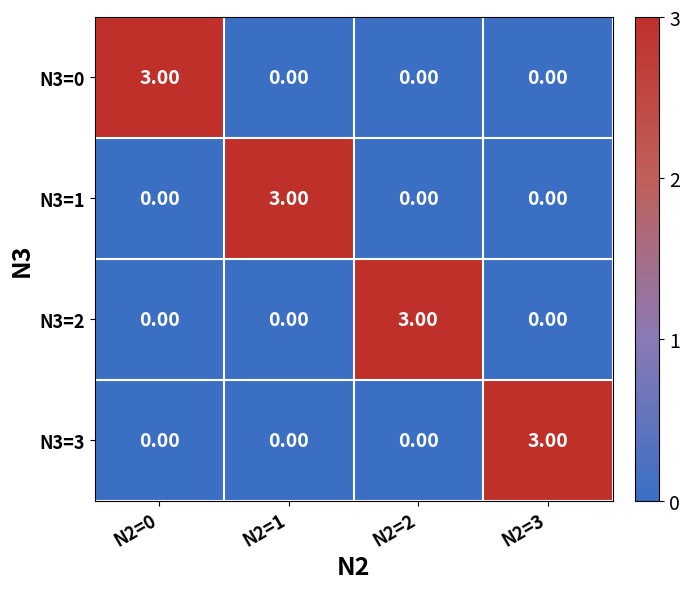

What is the sum of the N3=3 values at N2=3 and N2=1?

3